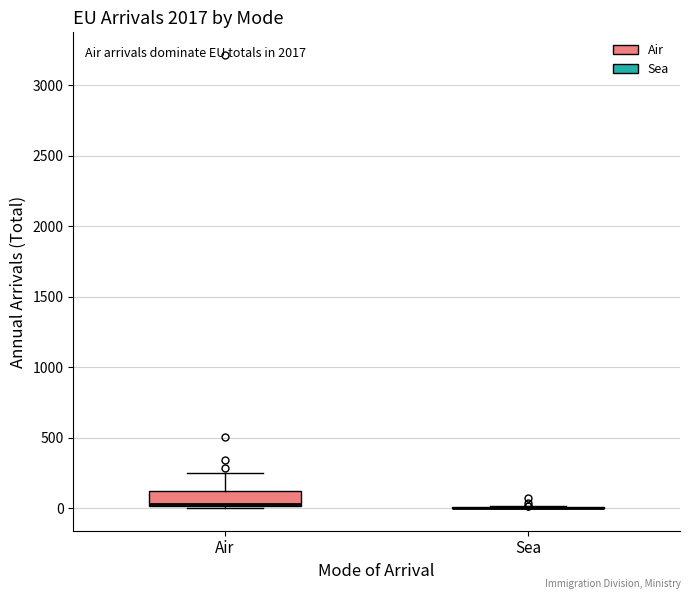

Which box is the tallest, from its lower edge to its upper edge?

Air